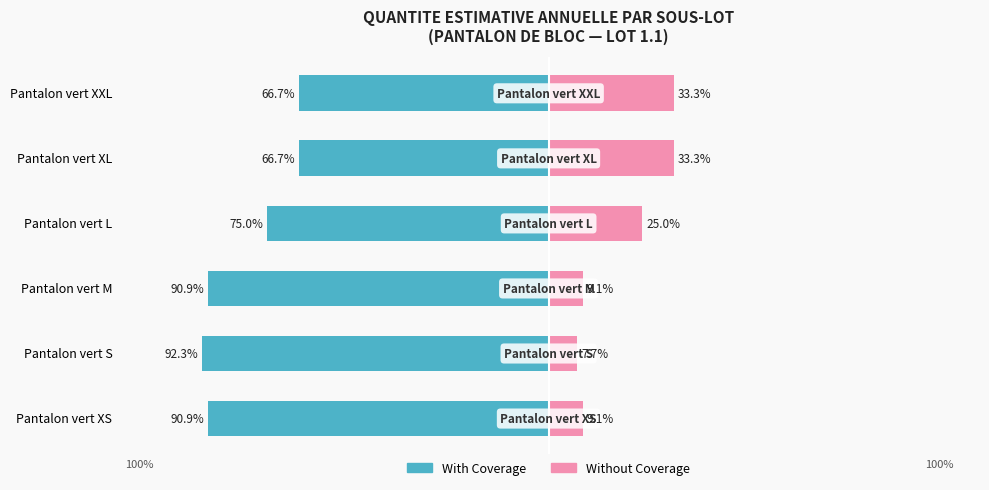

Rank the series at Pantalon vert XS from lowest to highest value.

With Coverage, Without Coverage